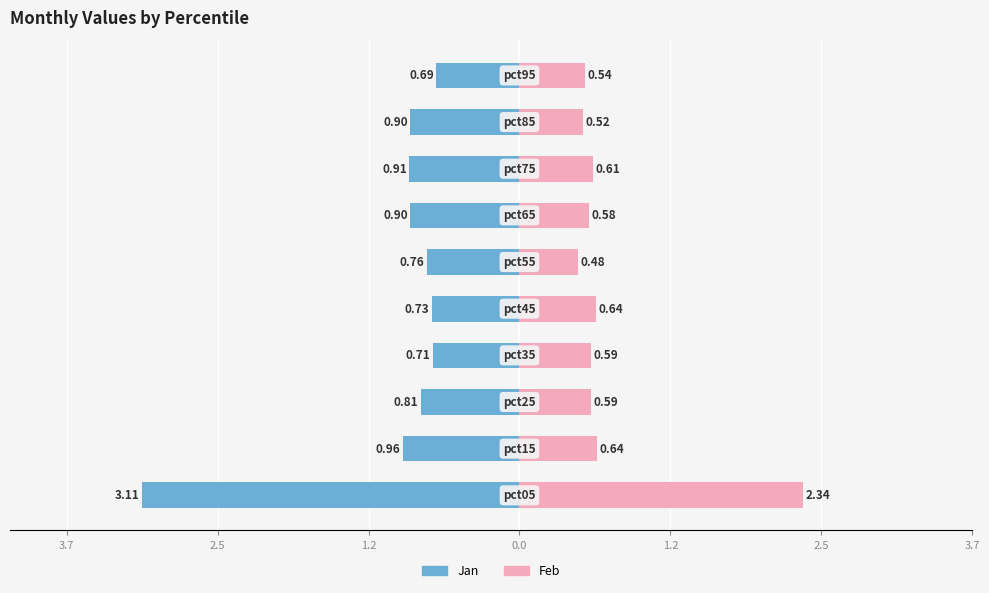

Which series has the largest range (max minus min)?

Jan